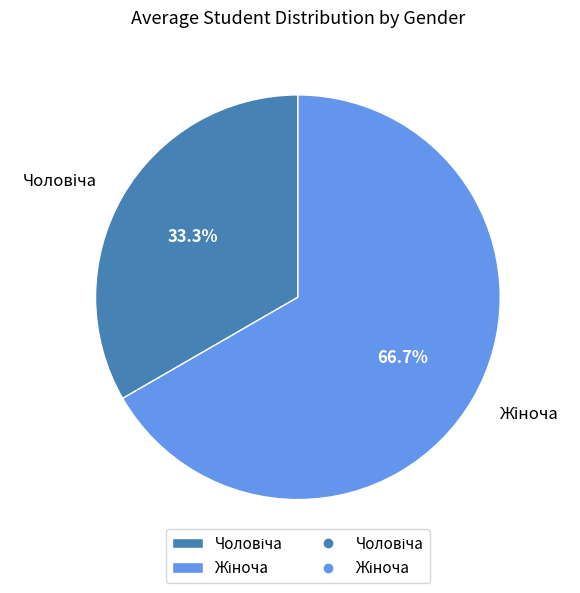

Is there any slice that represents more than half of the pie?

Yes